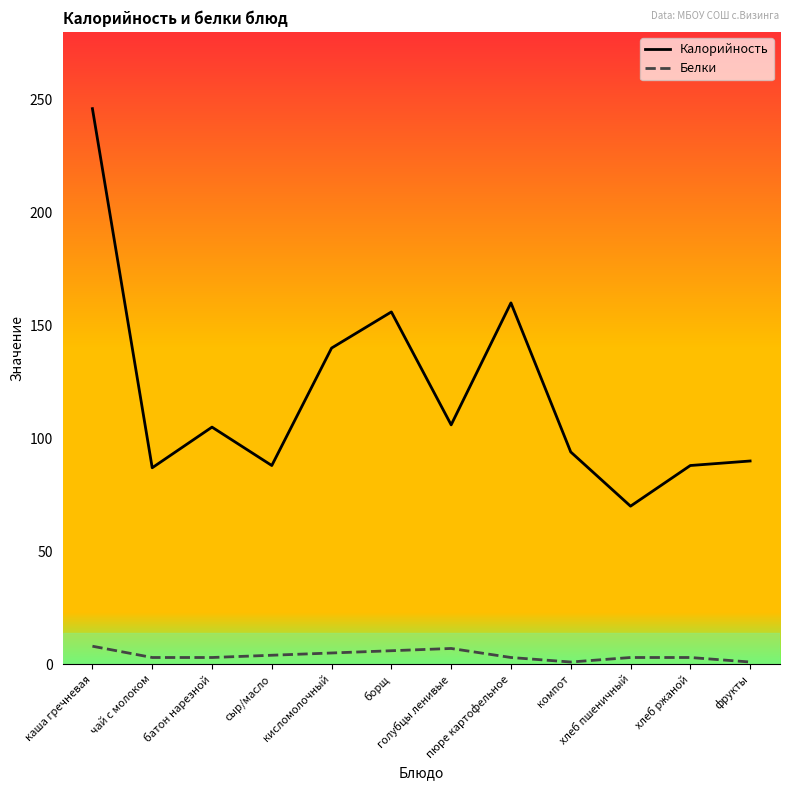

What is the maximum value shown in the chart?

246